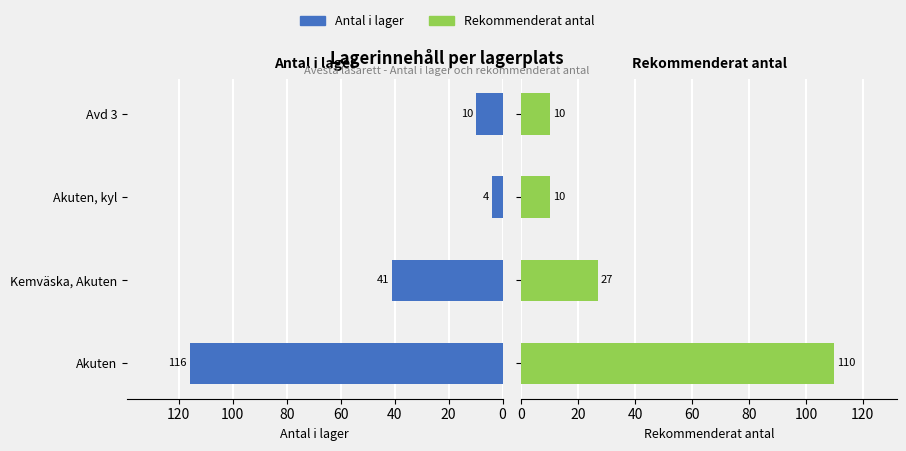

Count the number of categories in the chart.

4